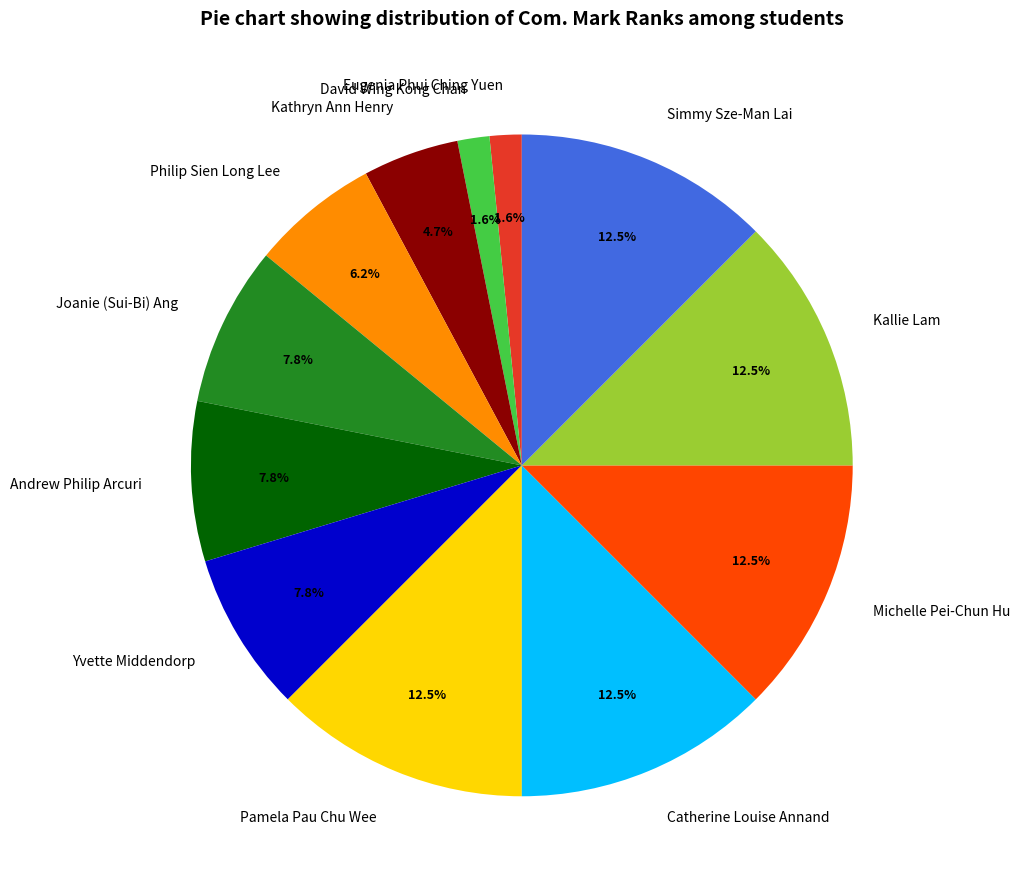

What percentage is NOT represented by Pamela Pau Chu Wee?

87.5%